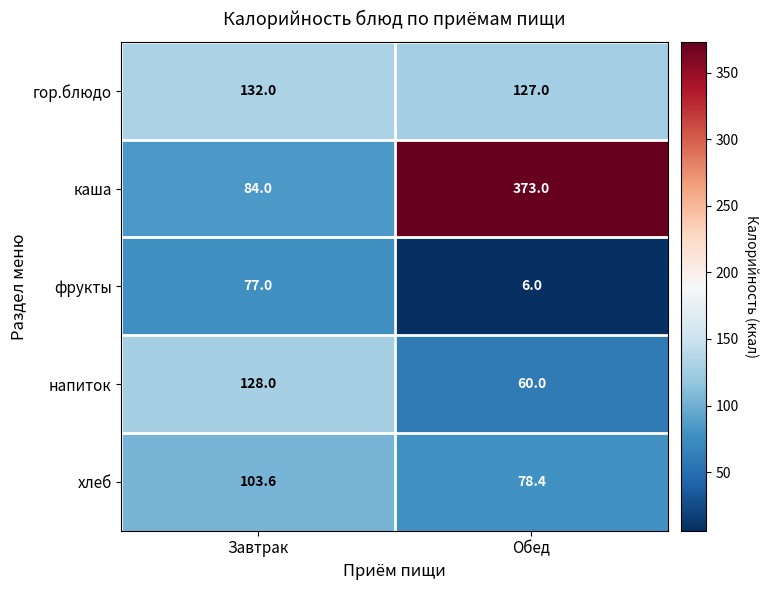

At which category does the chart reach its minimum across all series?

Обед